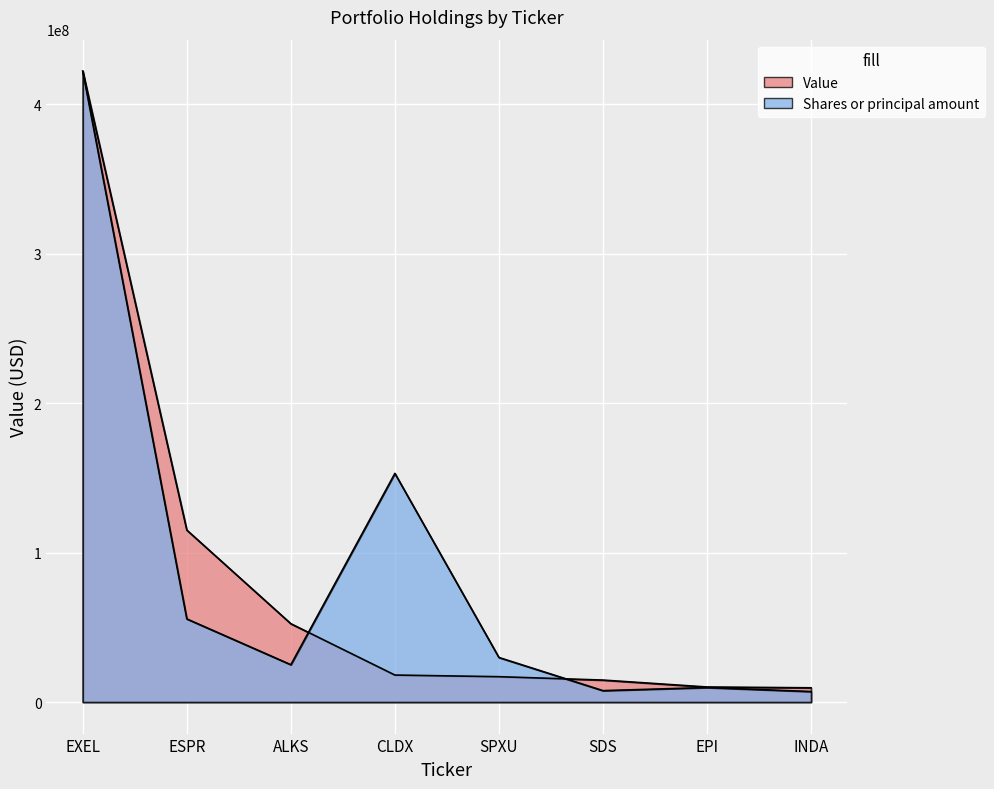

Which series has the largest range (max minus min)?

Shares or principal amount